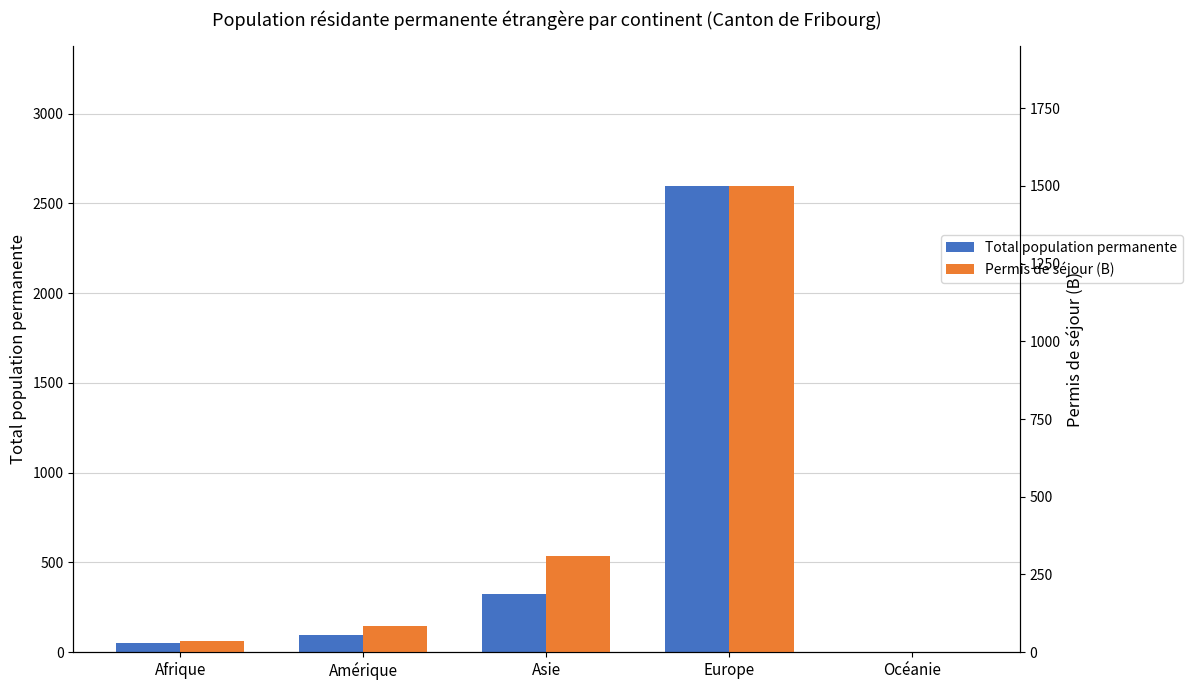

The value of Permis de séjour (B) at Océanie is 1. True or false?

True